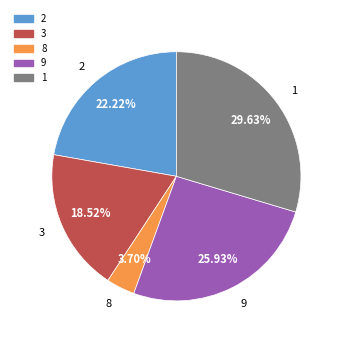

What is the smallest slice in the pie chart?

8